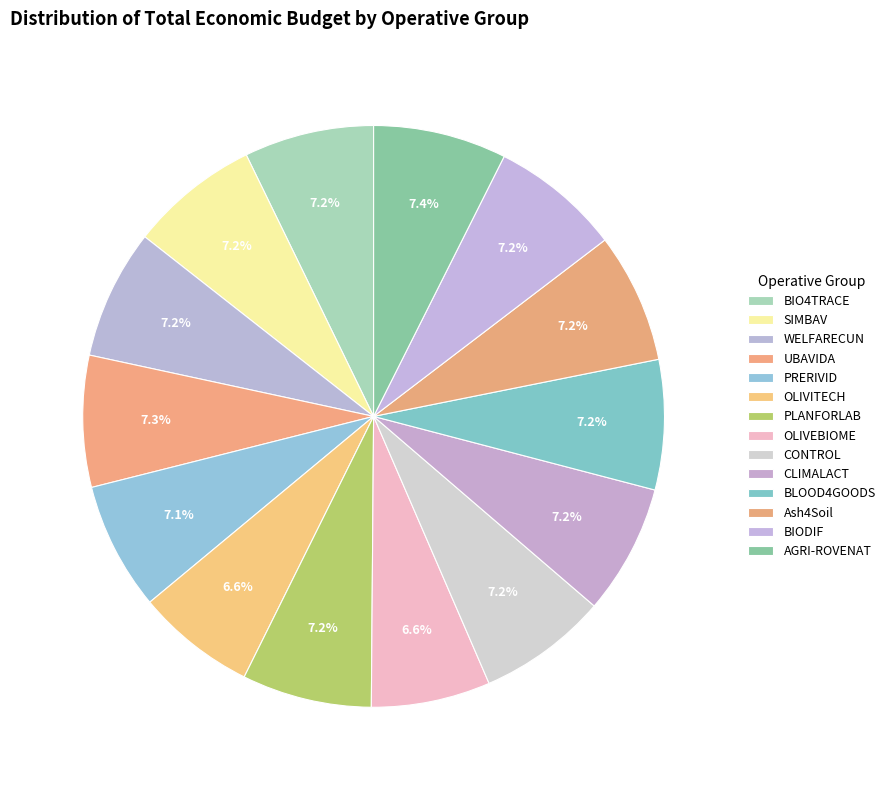

To the nearest percent, what percentage of the pie is CLIMALACT?

7%